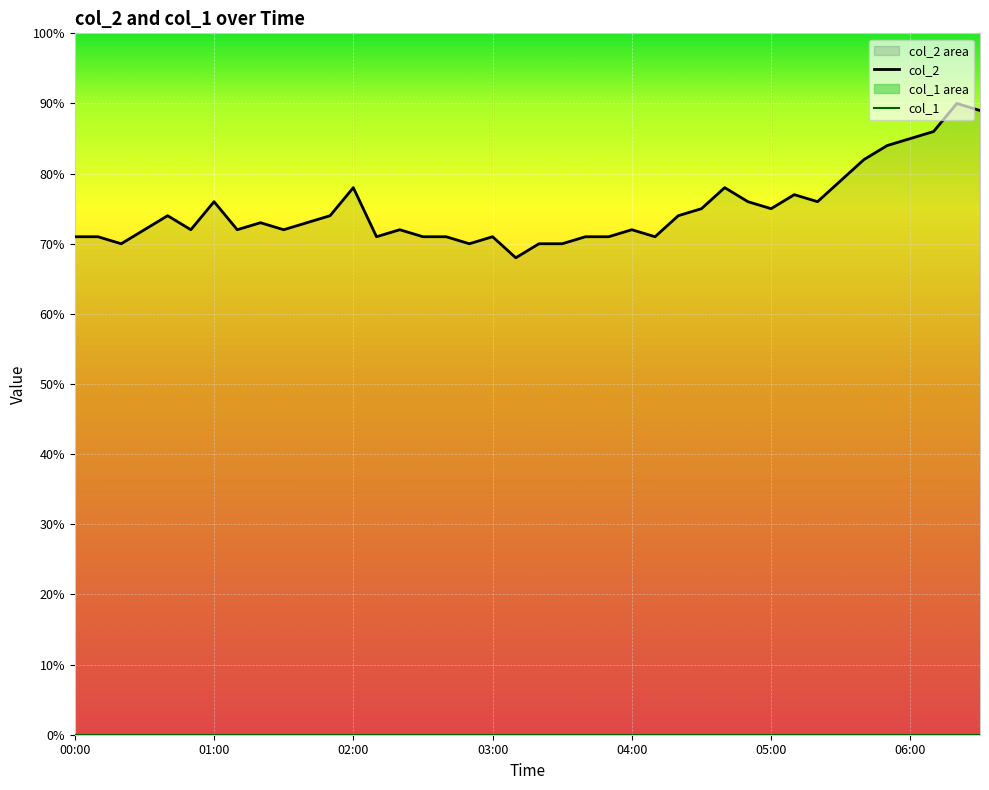

What is the difference between the col_2 values at 7 and 18?

0.1